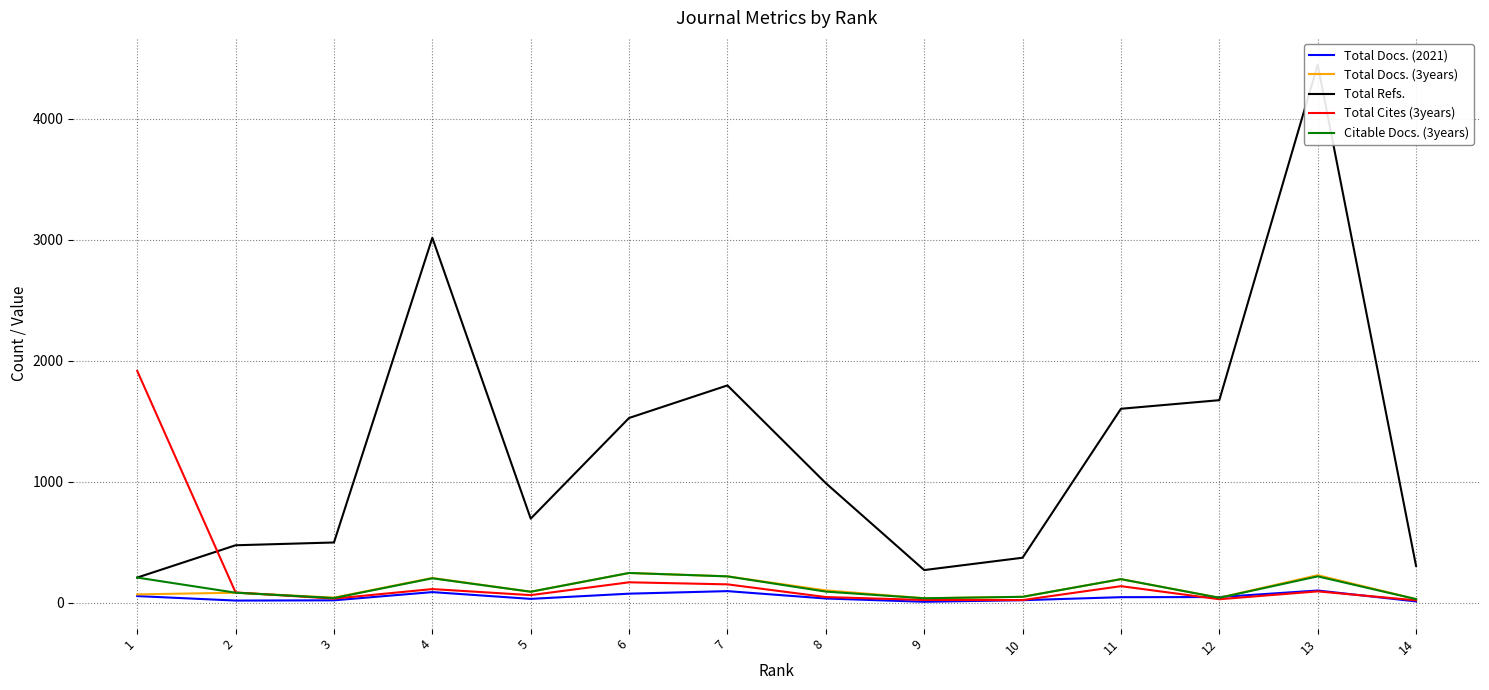

How many categories are shown in the chart?

14